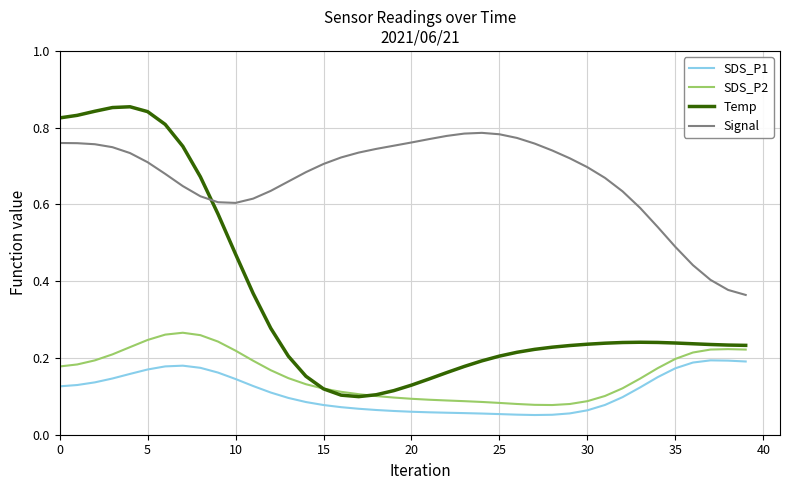

Which series has the largest total across all categories?

Signal